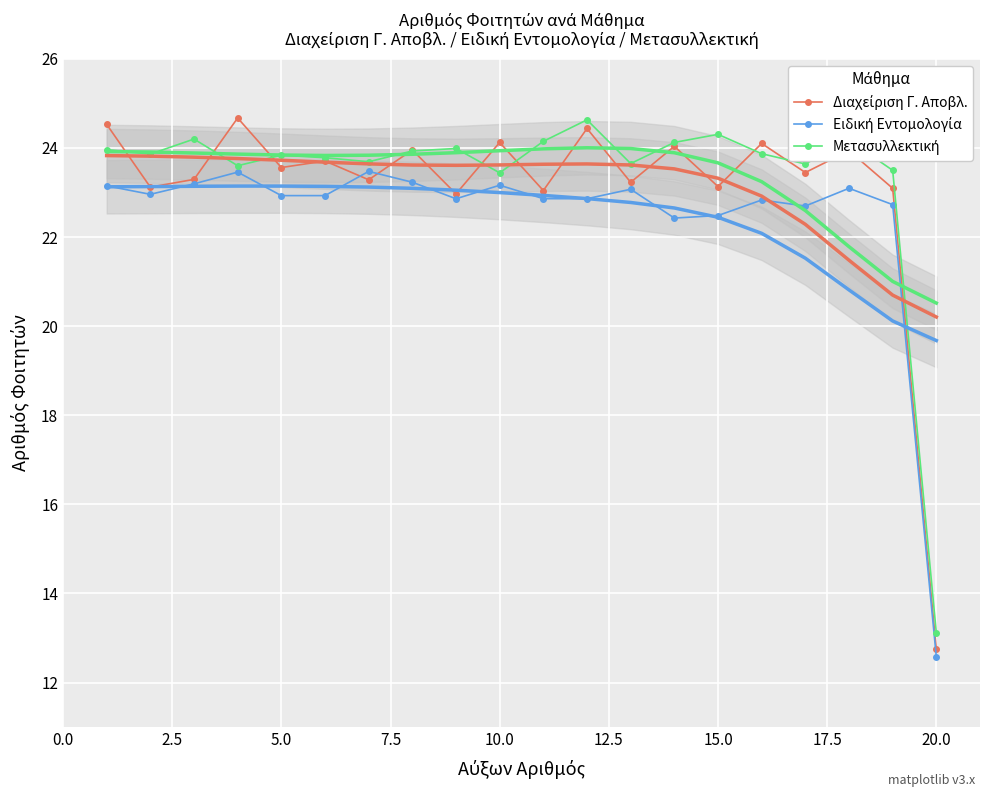

Is it true that Μετασυλλεκτική equals 12.3 at 22.5?

False